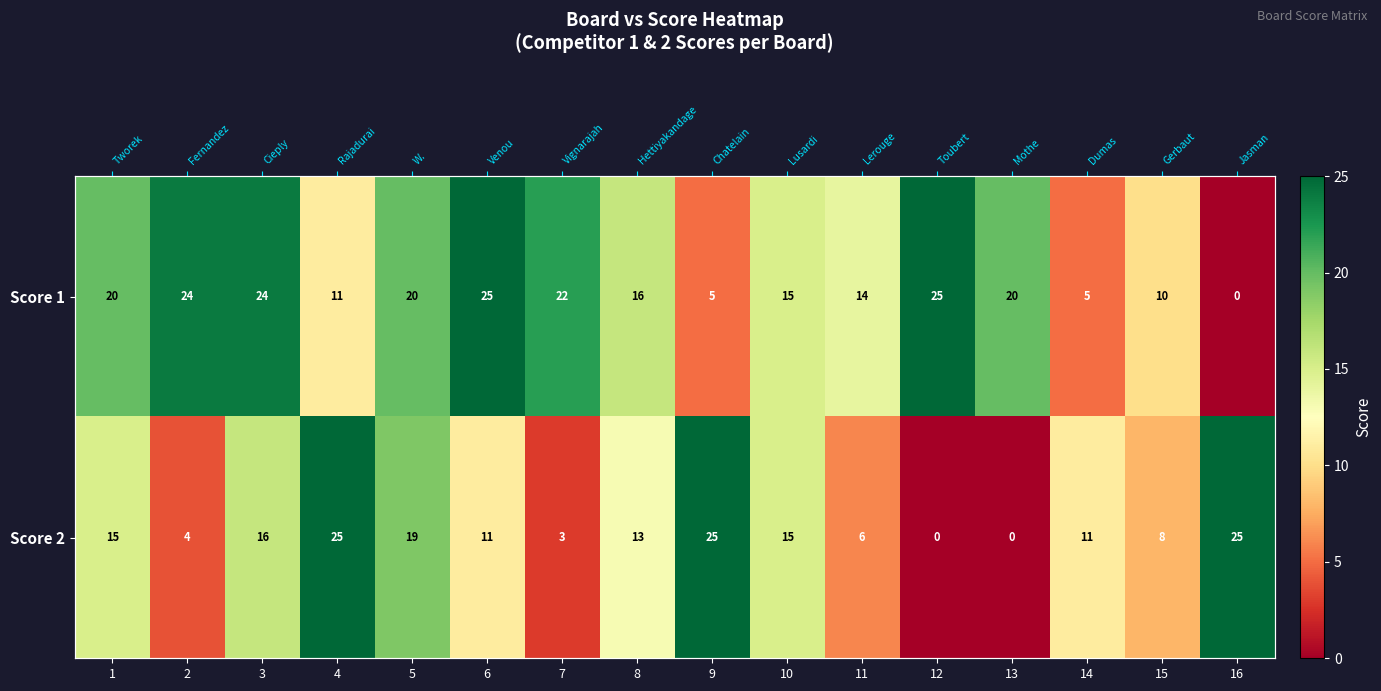

Is it true that Score 2 equals 13 at 5?

False